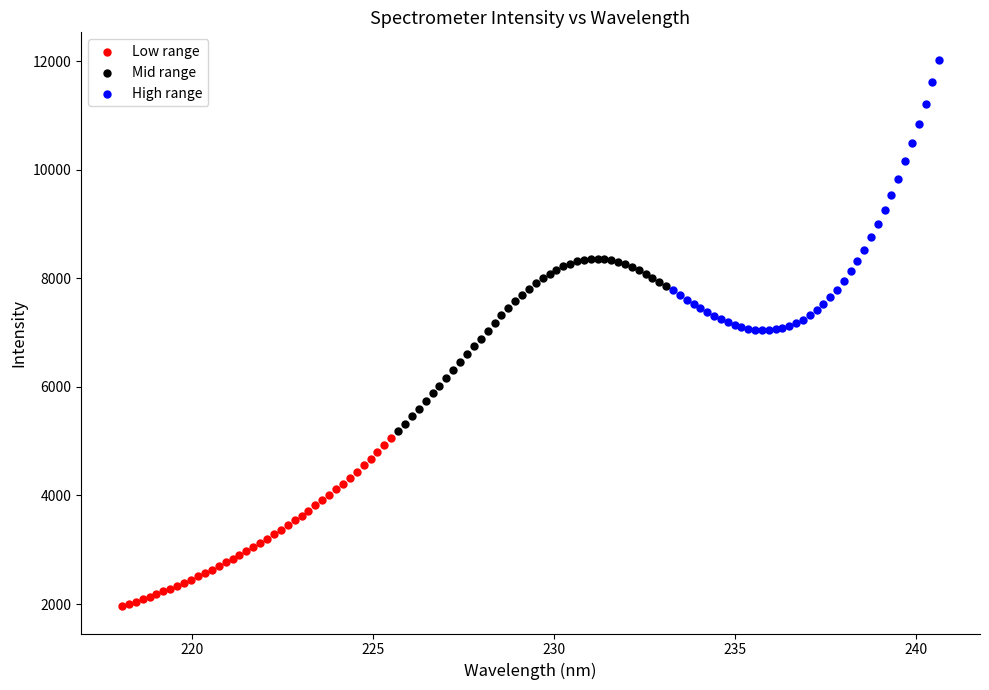

Which series has the widest spread of Y values?

High range